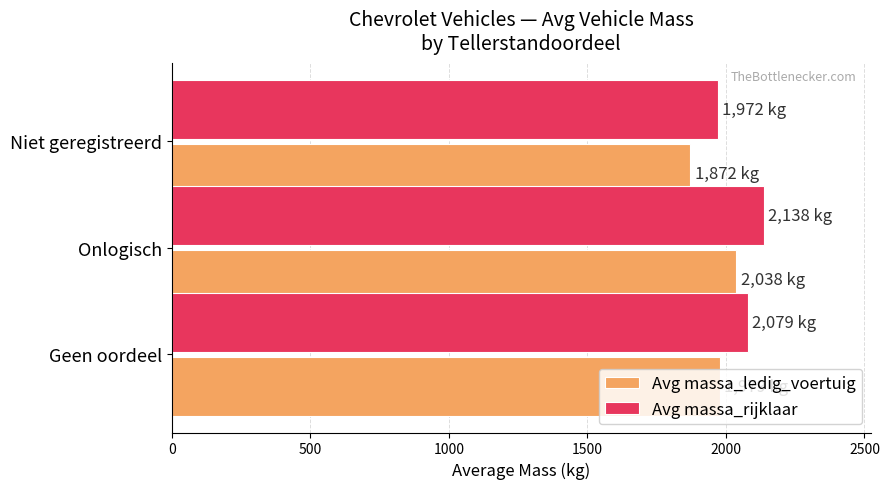

What is the difference between the maximum and second lowest values in the Avg massa_rijklaar series?

59